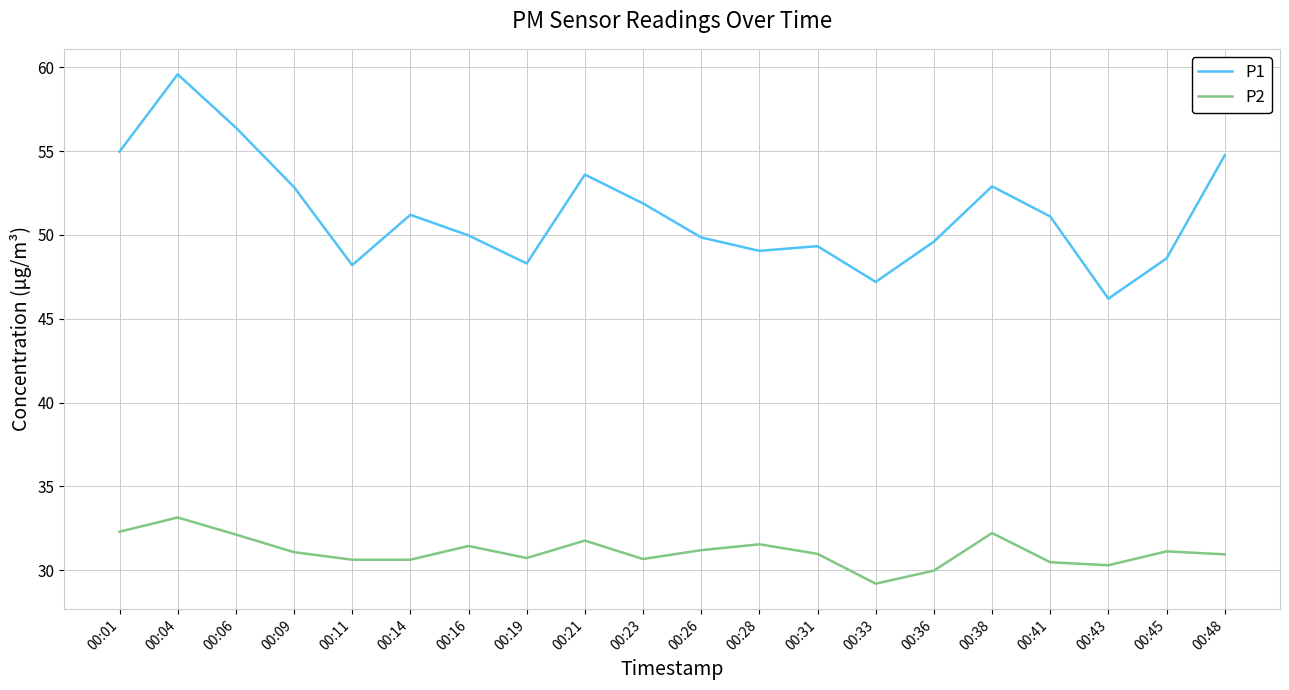

What is the difference between the maximum and minimum values in the P1 series?

13.4